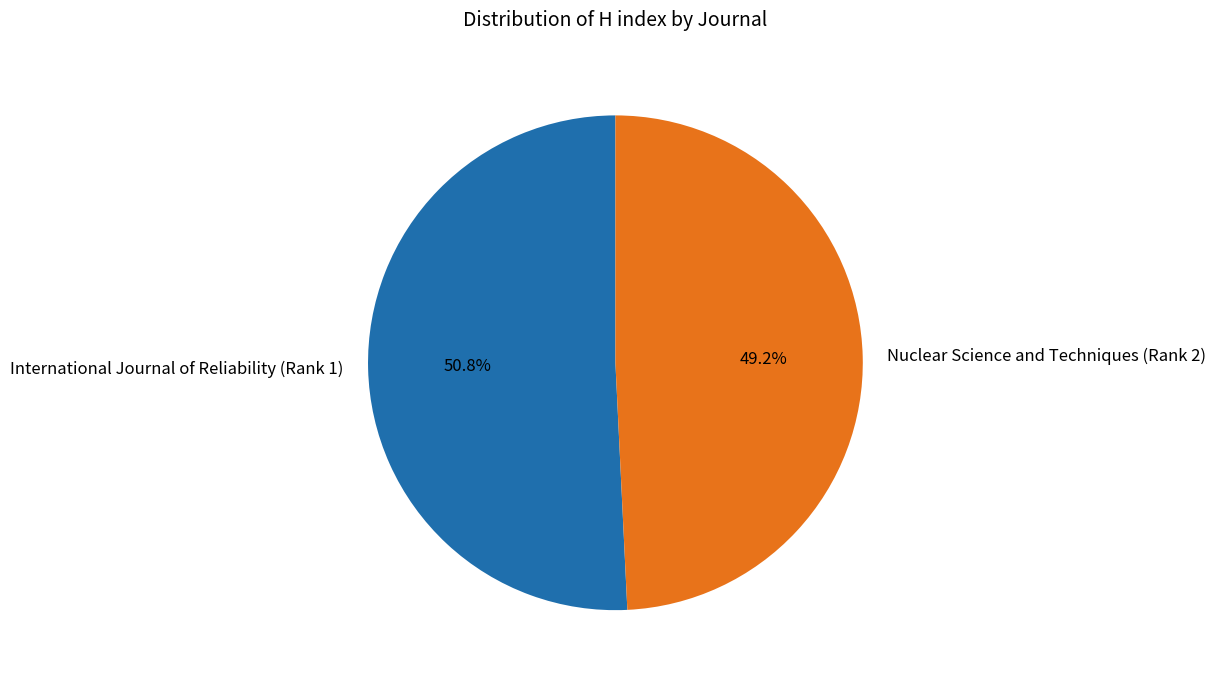

Which has a higher value, Nuclear Science and Techniques (Rank 2) or International Journal of Reliability (Rank 1)?

International Journal of Reliability (Rank 1)